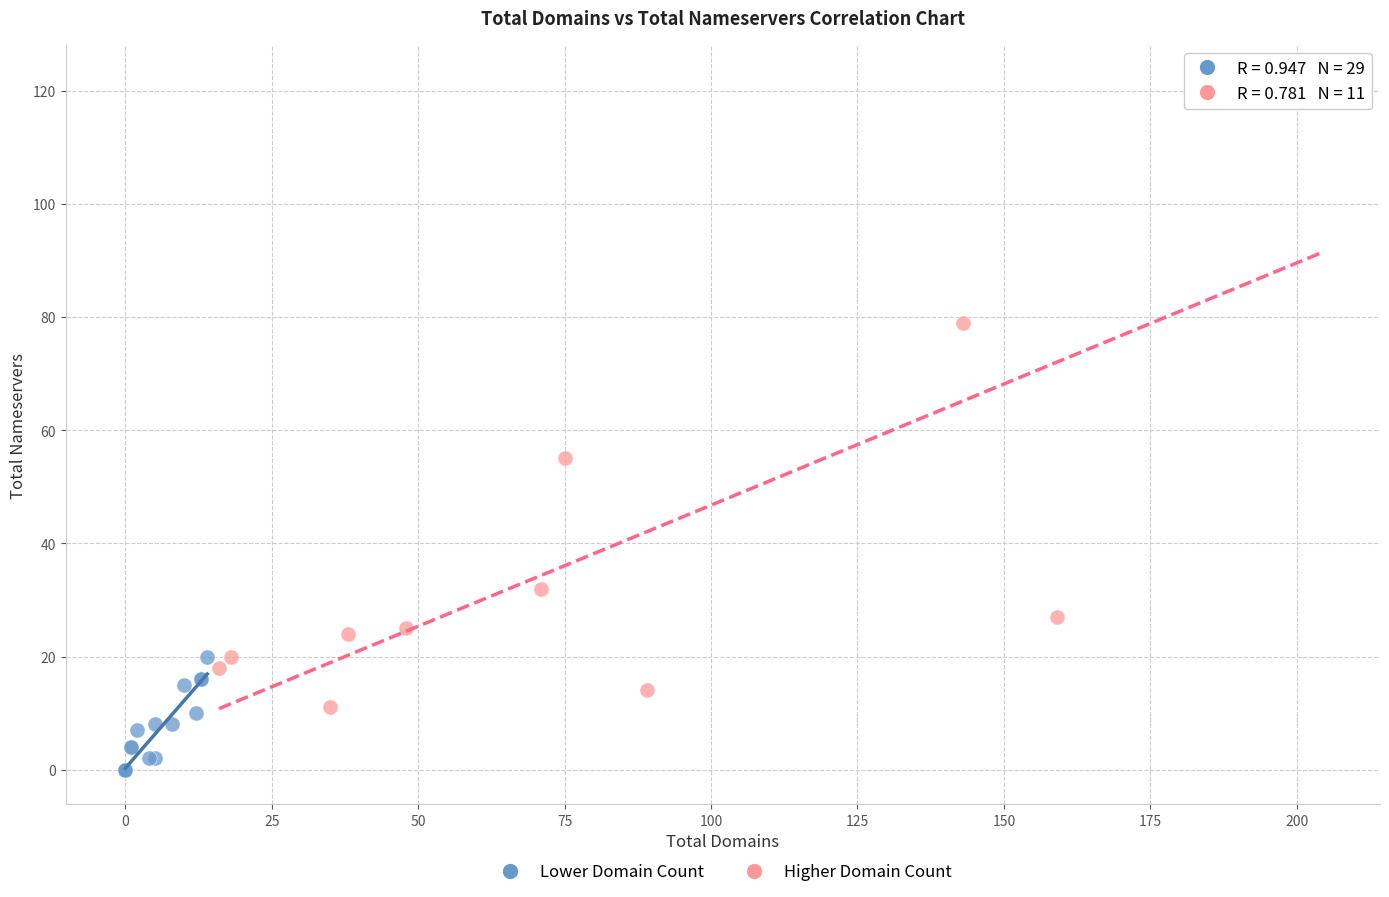

Which series contains the lowest Y value?

Lower Domain Count